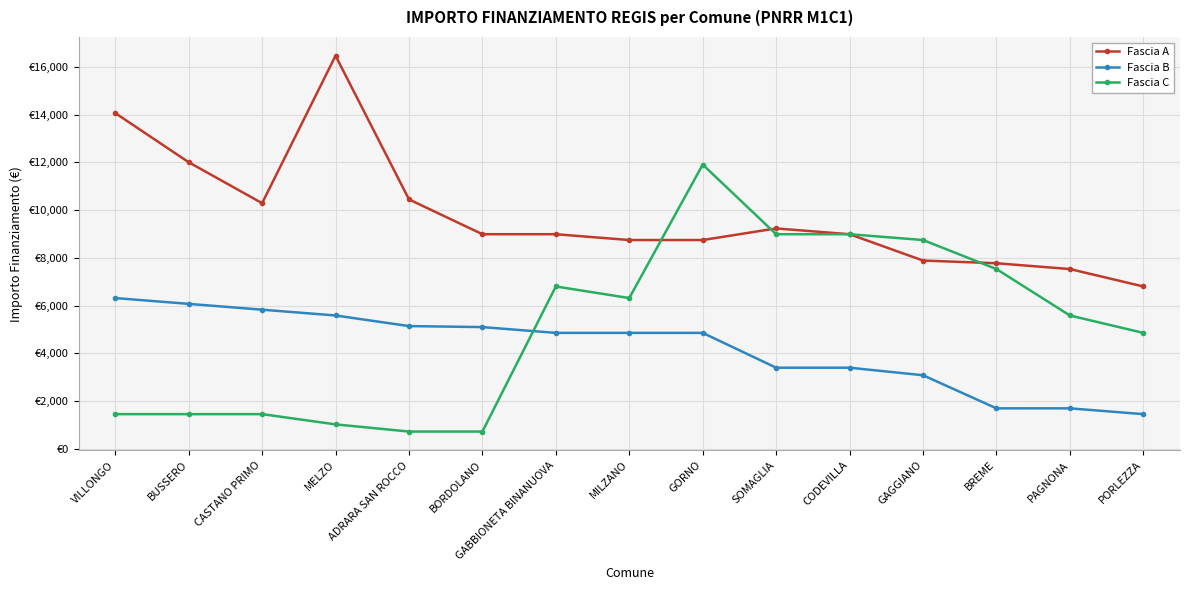

The Fascia C series shows 7910 at PORLEZZA. True or false?

False